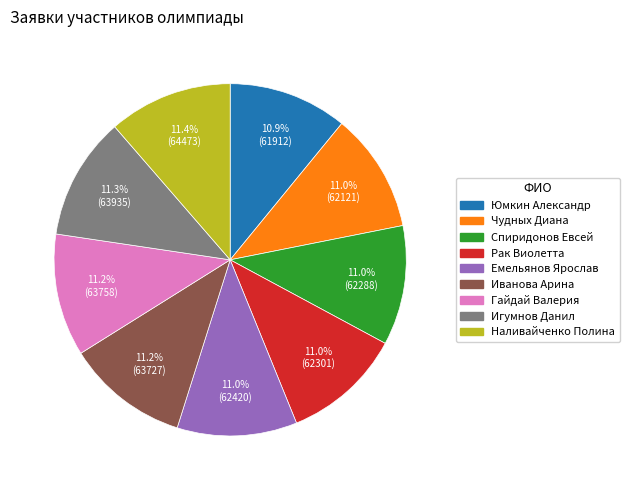

Approximately how many times larger is the value at Гайдай Валерия compared to Наливайченко Полина?

1.0